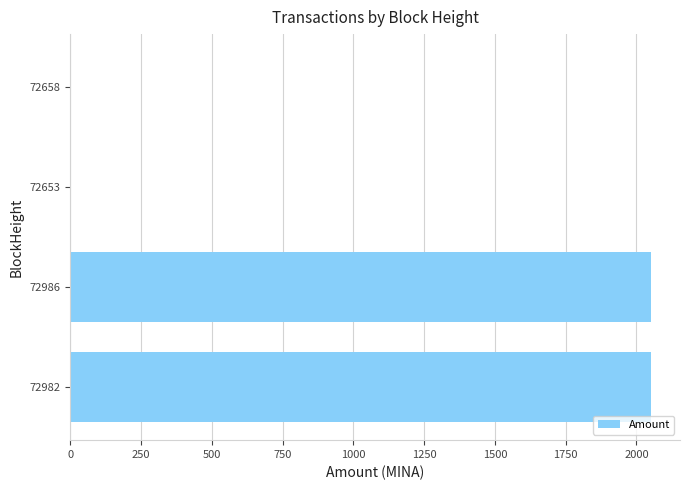

What is the ratio of the value at 72982 to the value at 72986?

1.0